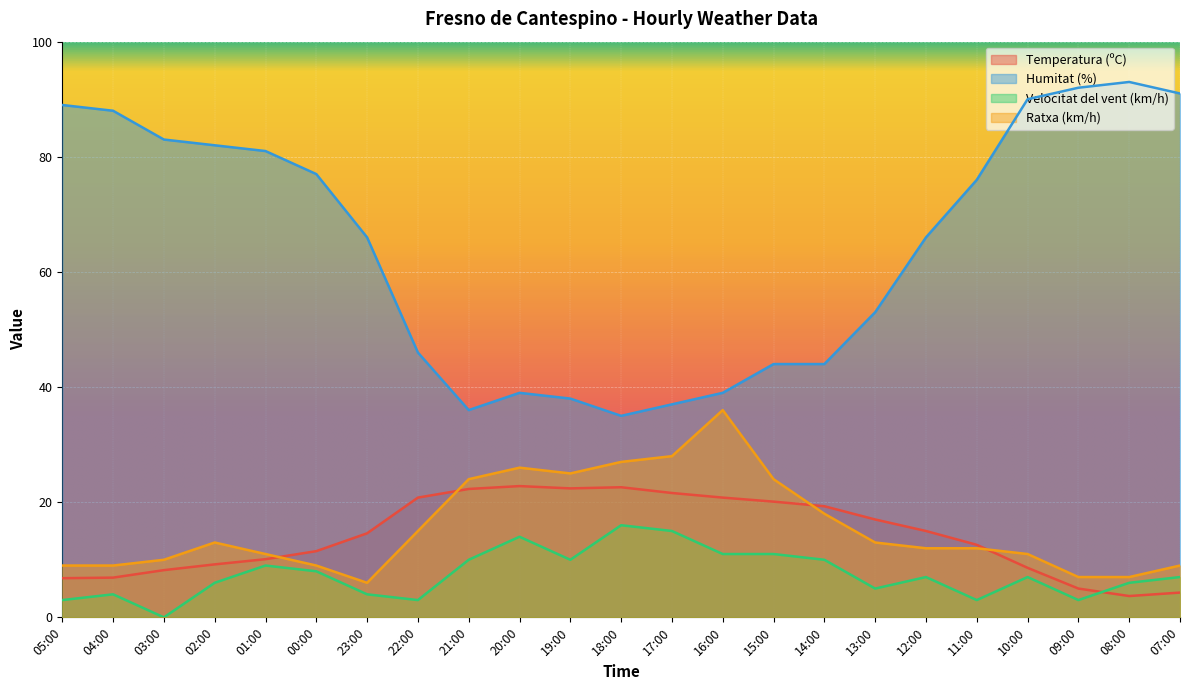

What is the label of the 20th point from the left?

10:00